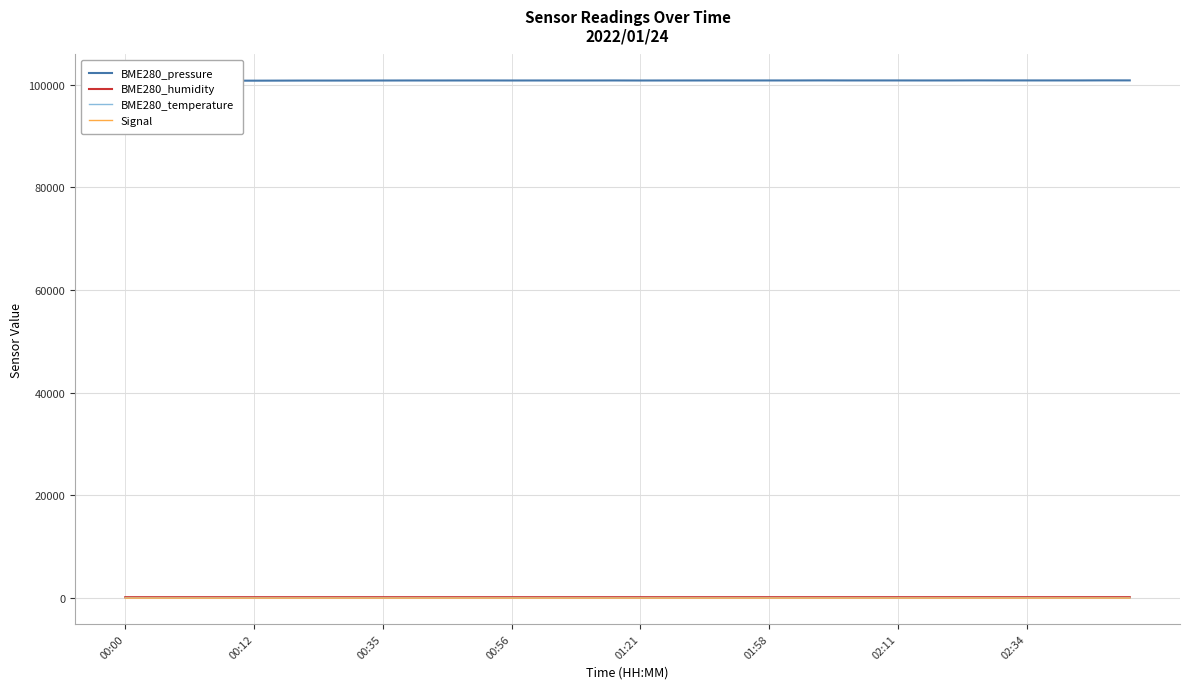

True or false: BME280_pressure and BME280_temperature intersect in this chart.

False